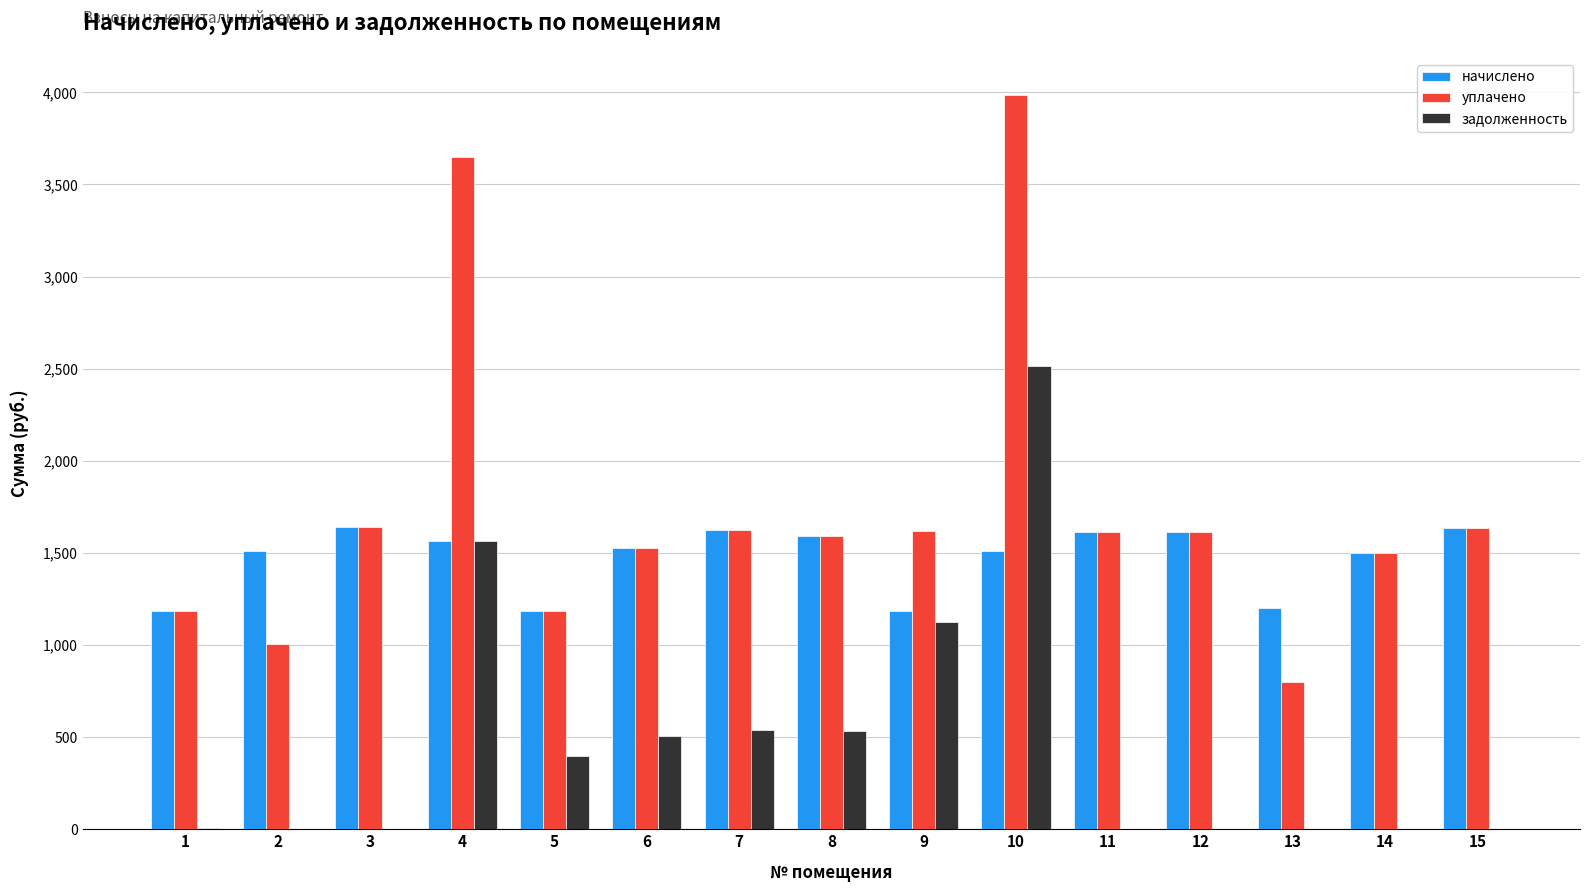

Are the bars horizontal?

No